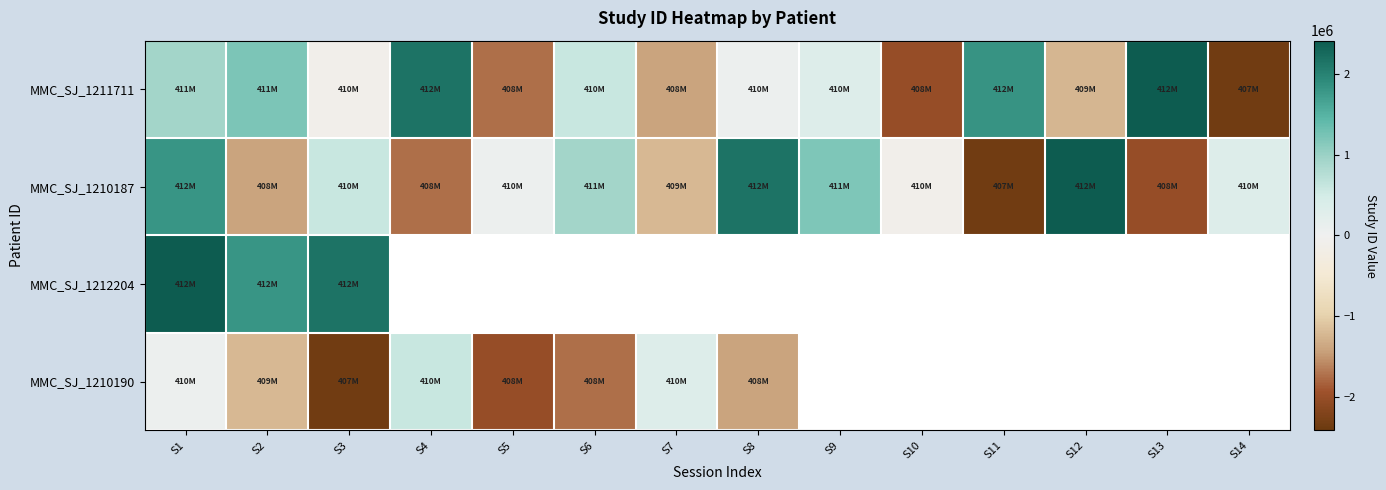

The MMC_SJ_1210187 series shows -1398651.3 at S2. True or false?

True